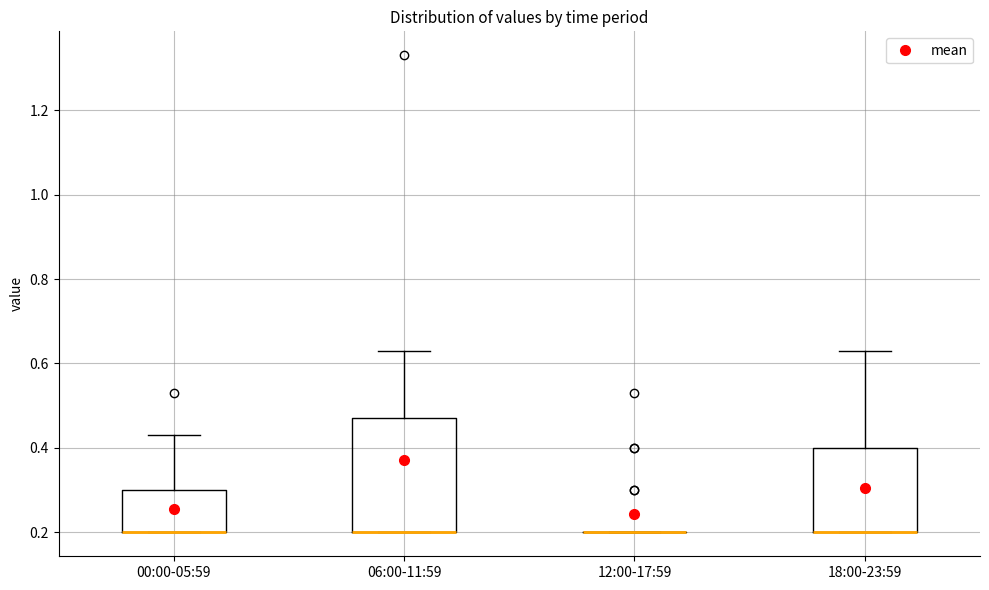

Reading left to right, read every box against the y-axis: the position of its median line, the range the box covers, and the ends of its whiskers. The values are not printed on the chart, so give them approximately, as read against the axis.

00:00-05:59: median 0.20 (drawn on the box's lower edge), box 0.20 to 0.30, whiskers 0.20 to 0.44
06:00-11:59: median 0.20 (drawn on the box's lower edge), box 0.20 to 0.48, whiskers 0.20 to 0.64
12:00-17:59: box collapsed to a line at 0.20, whiskers 0.20 to 0.20
18:00-23:59: median 0.20 (drawn on the box's lower edge), box 0.20 to 0.40, whiskers 0.20 to 0.64